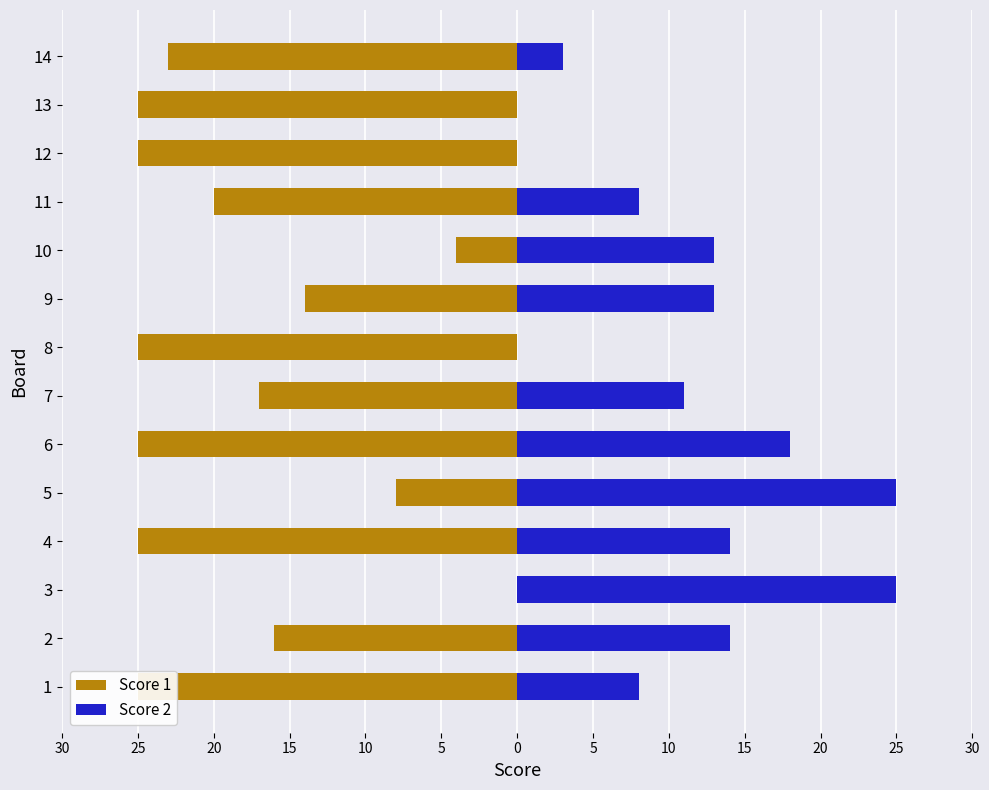

How many bars are there in each group?

2